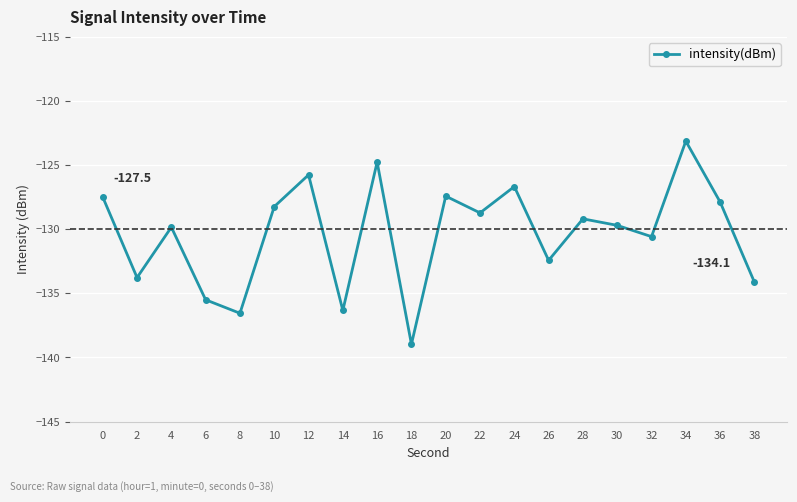

Count the number of values greater than -129.

9